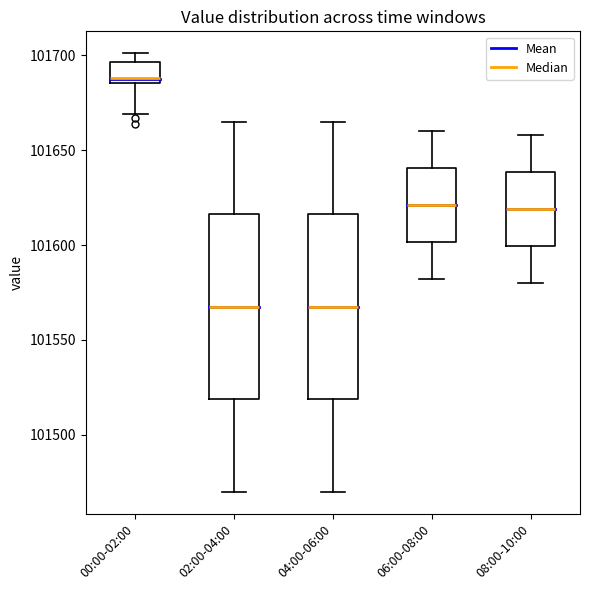

Which box's median line is the highest?

00:00-02:00